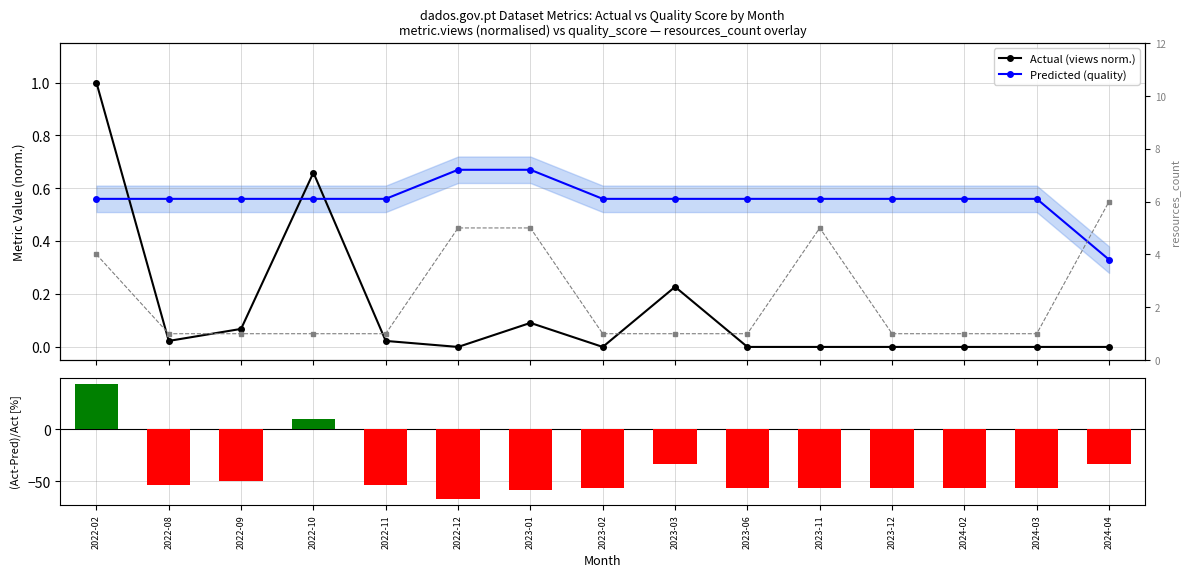

True or false: Predicted (quality) has a value of 0.4 at 2023-01.

False